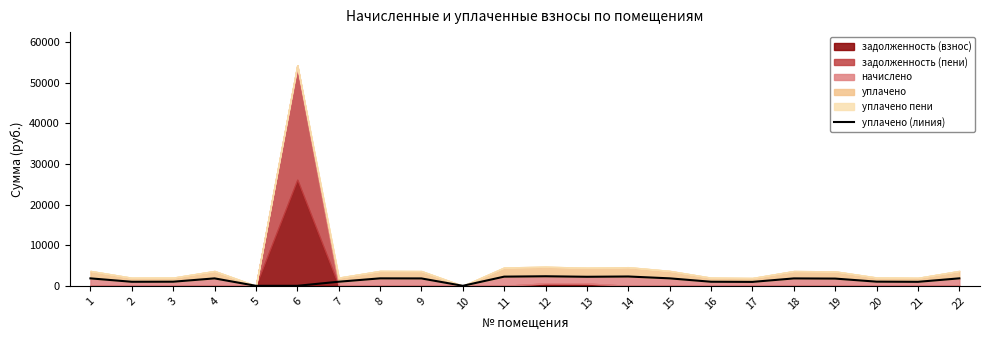

How many data points are less than 1818?

11